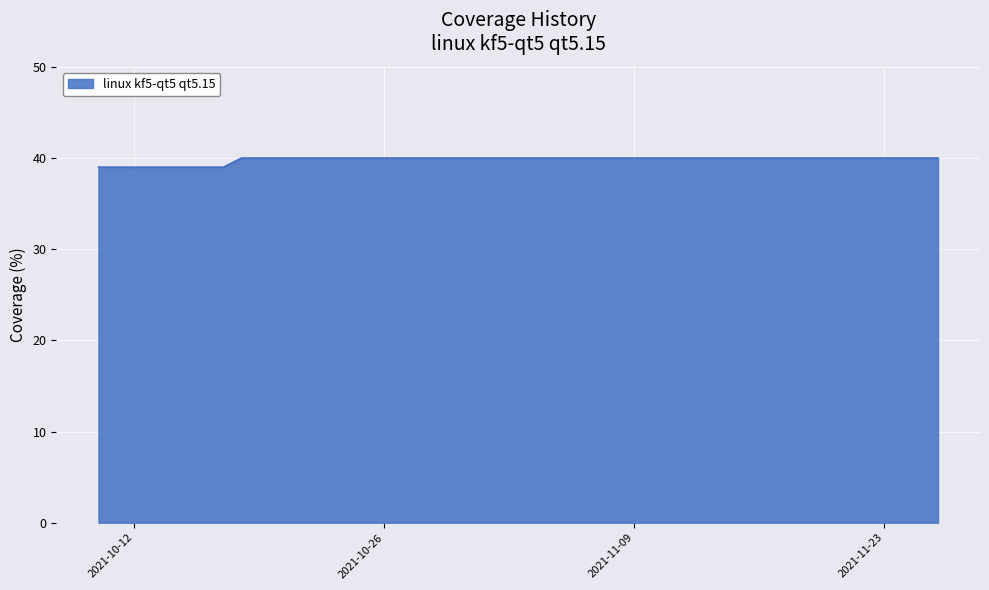

List the labels in order of value, largest first.

2021-11-26, 2021-11-23, 2021-11-19, 2021-11-17, 2021-11-16, 2021-11-14, 2021-11-10, 2021-11-05, 2021-11-04, 2021-11-02, 2021-10-25, 2021-10-24, 2021-10-23, 2021-10-21, 2021-10-19, 2021-10-18, 2021-10-17, 2021-10-12, 2021-10-11, 2021-10-10